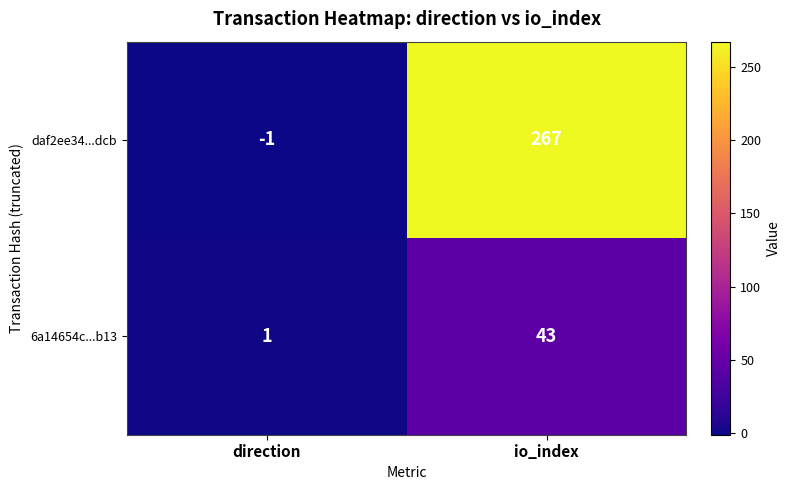

The value of daf2ee34...dcb at direction is -1. True or false?

True